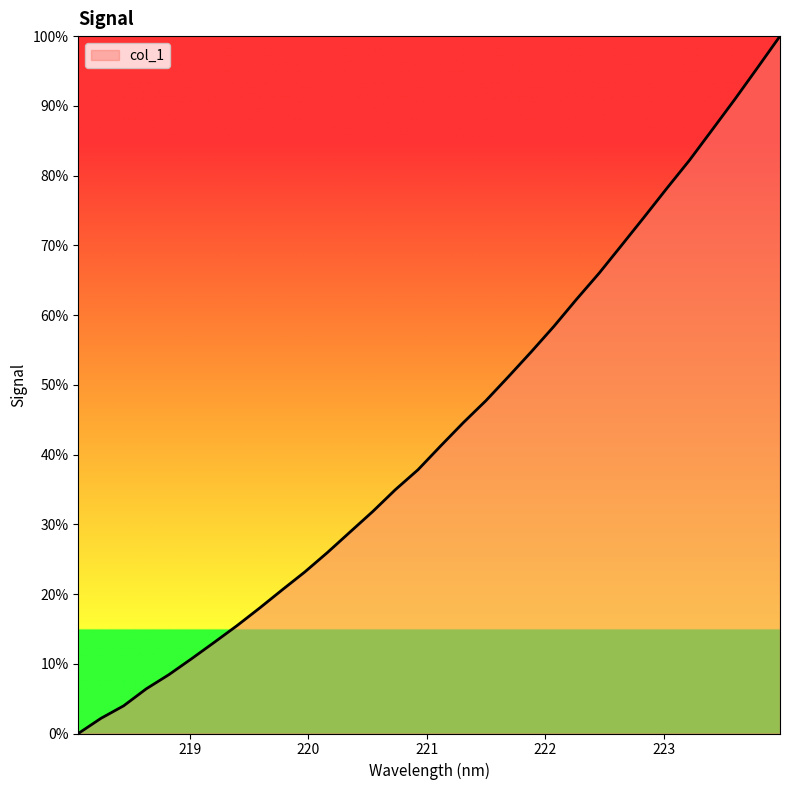

What is the greatest value displayed?

100.0